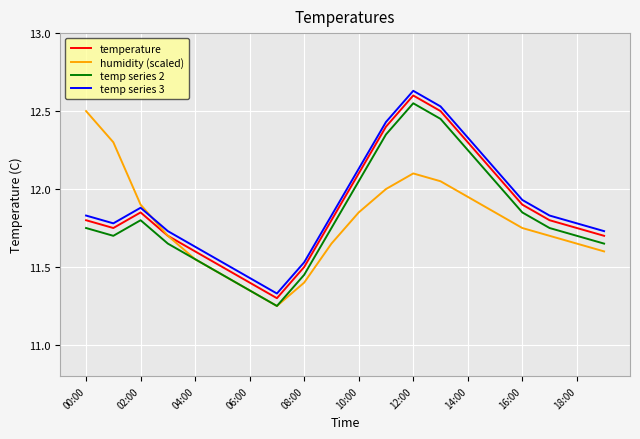

True or false: temperature and temp series 2 intersect in this chart.

False